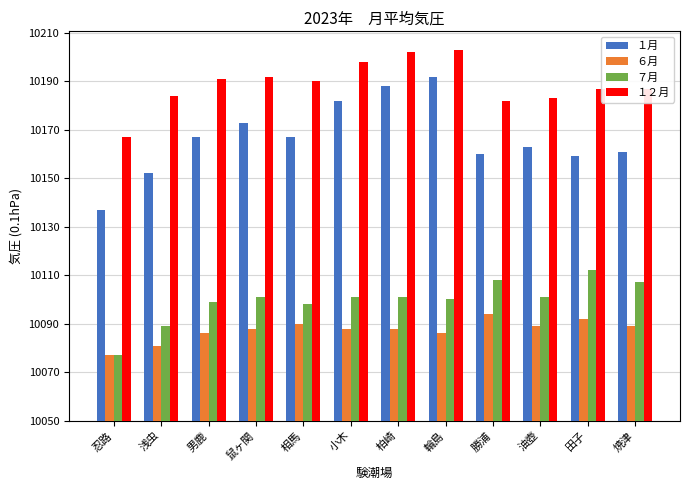

What is the label of the 8th bar from the left?

輪島